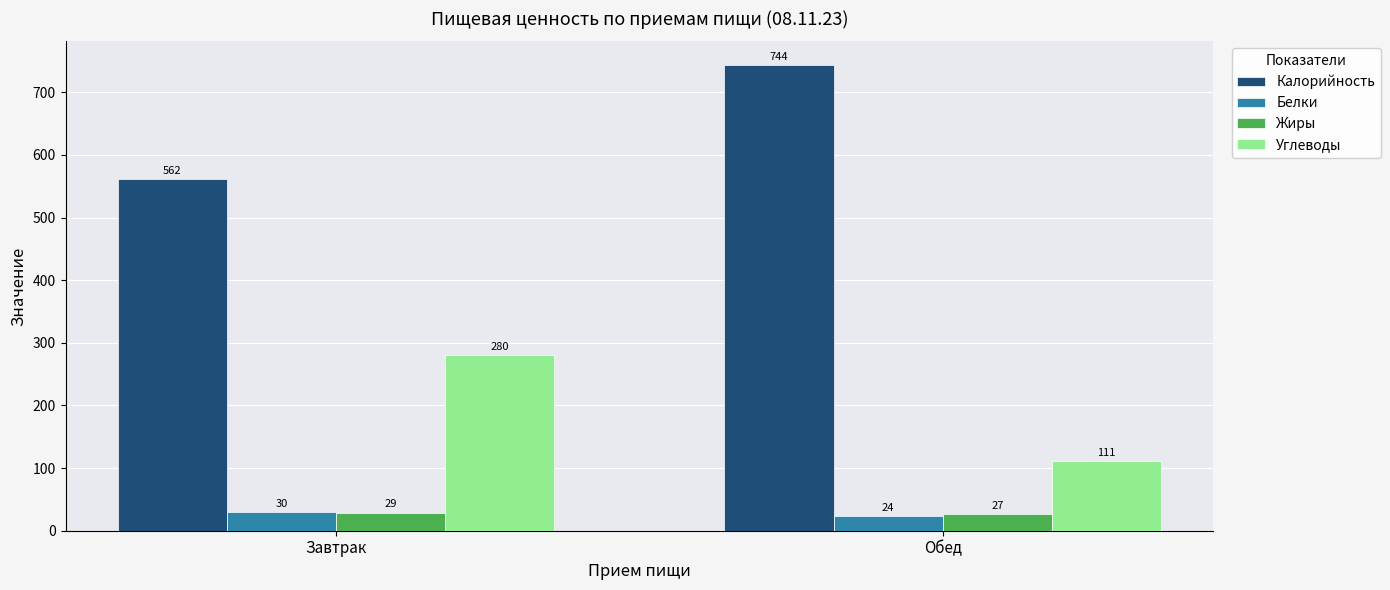

How many bars are there in total?

8